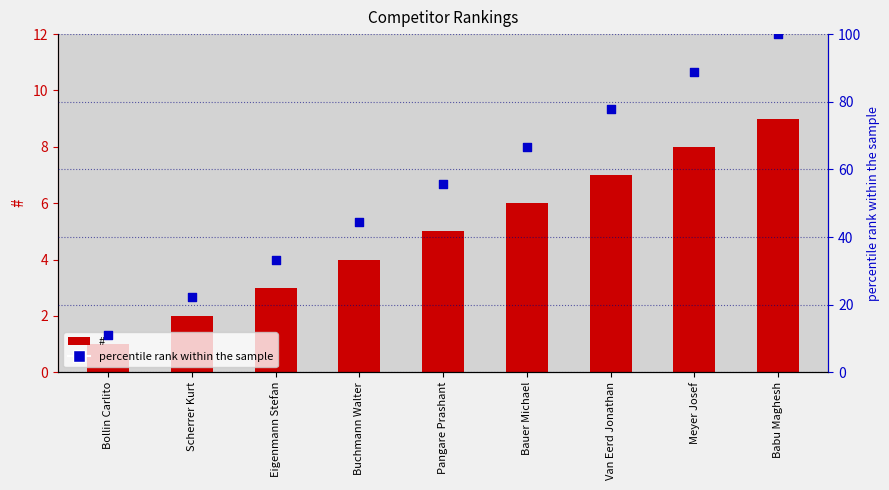

At which category is the sum across all series the highest?

Babu Maghesh